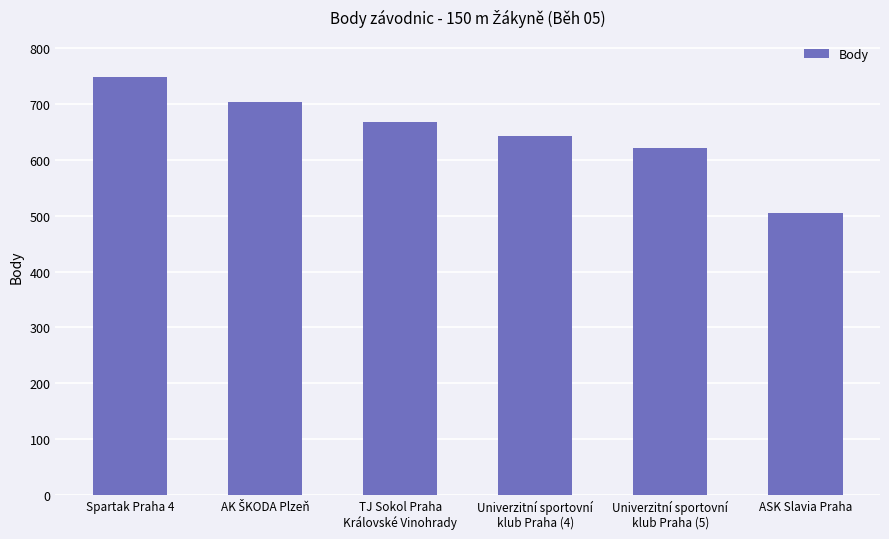

What is the approximate value at Spartak Praha 4?

749